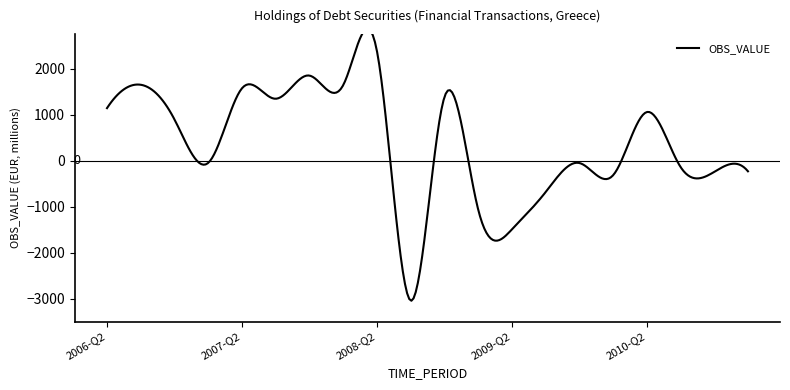

Rank the categories by value from lowest to highest.

2008-Q3, 2009-Q2, 2009-Q1, 2009-Q3, 2010-Q1, 2010-Q4, 2011-Q1, 2010-Q3, 2009-Q4, 2007-Q1, 2006-Q4, 2010-Q2, 2006-Q2, 2007-Q3, 2008-Q4, 2007-Q2, 2008-Q1, 2006-Q3, 2007-Q4, 2008-Q2